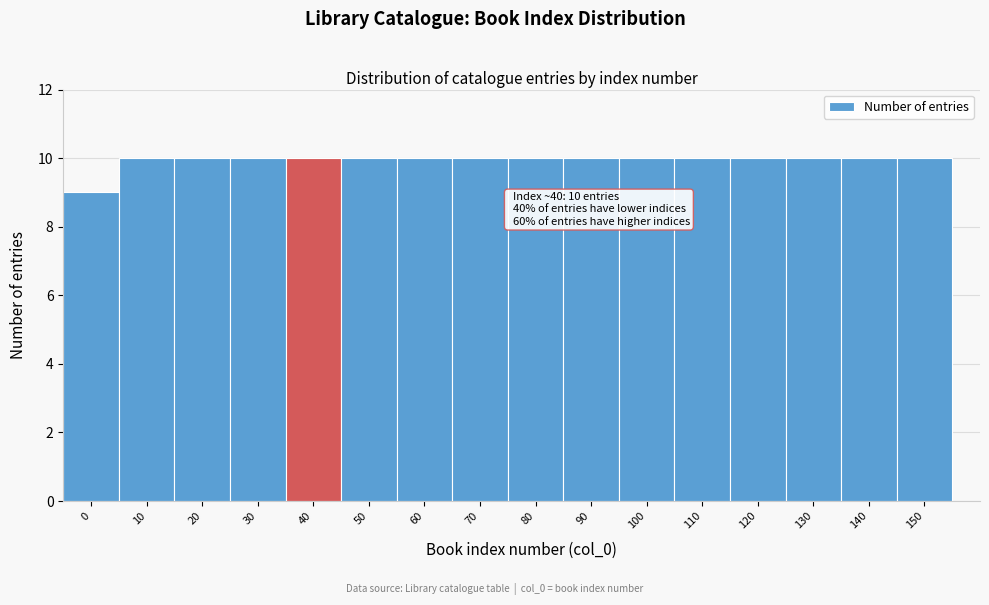

Reading left to right, what are all the values shown in this chart?

9	10	10	10	10	10	10	10	10	10	10	10	10	10	10	10